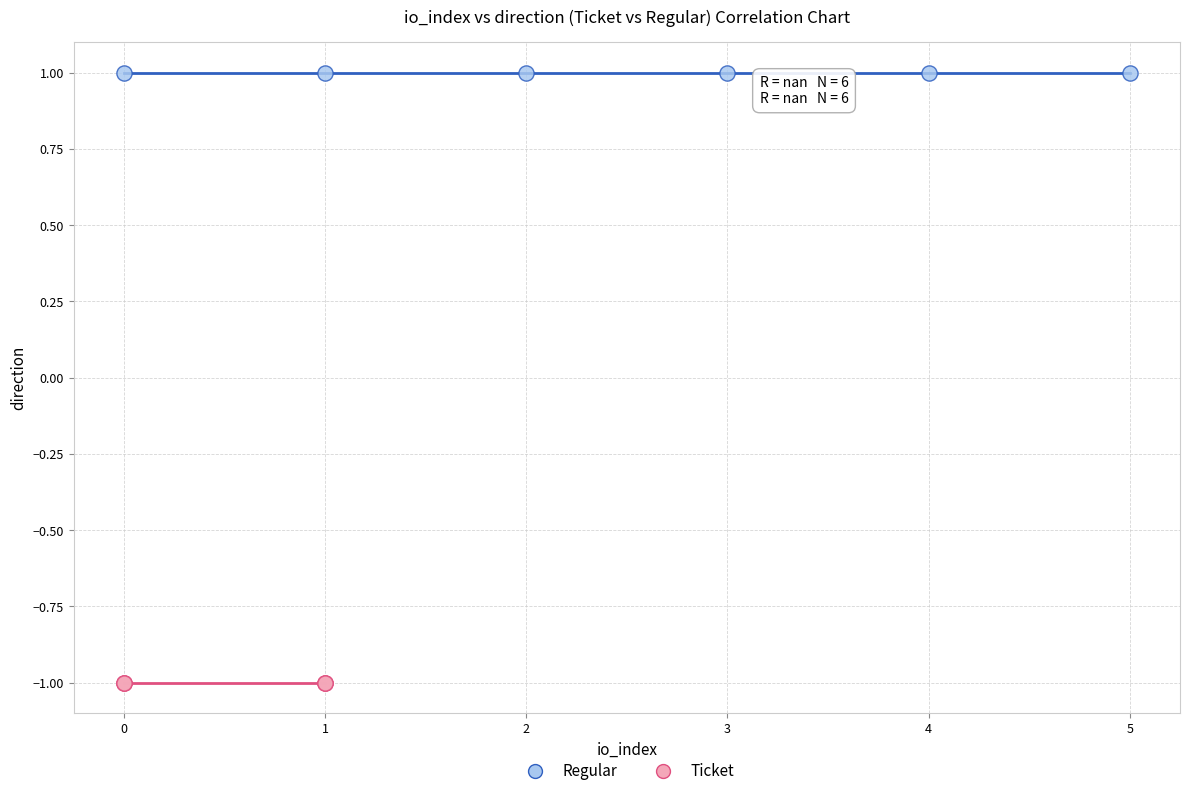

Which series contains the lowest Y value?

Ticket